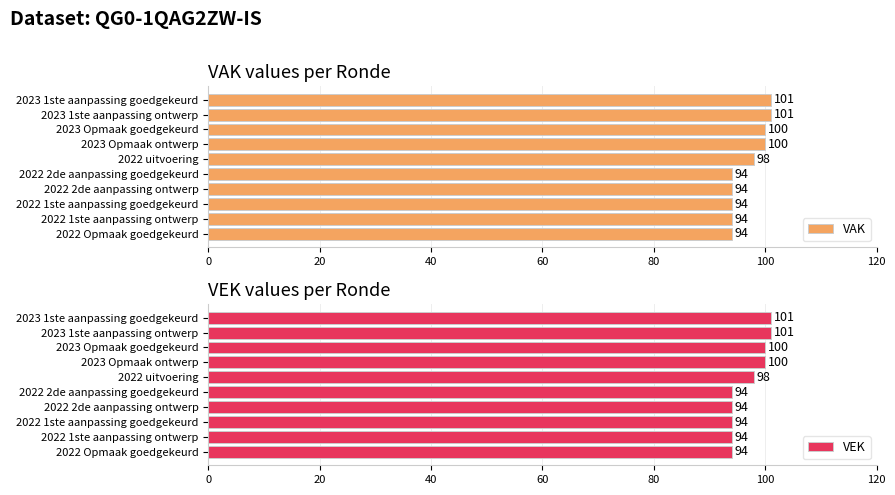

How many values in the VAK series exceed 98?

4